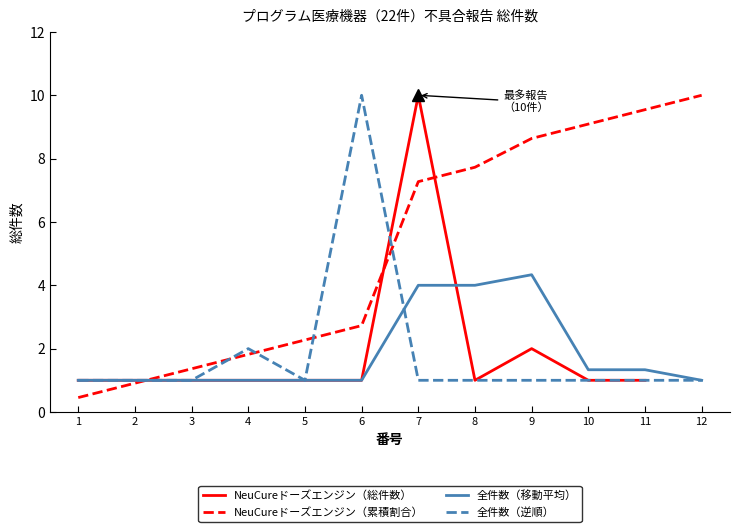

The value of 全件数（逆順） at 9 is 1.6. True or false?

False